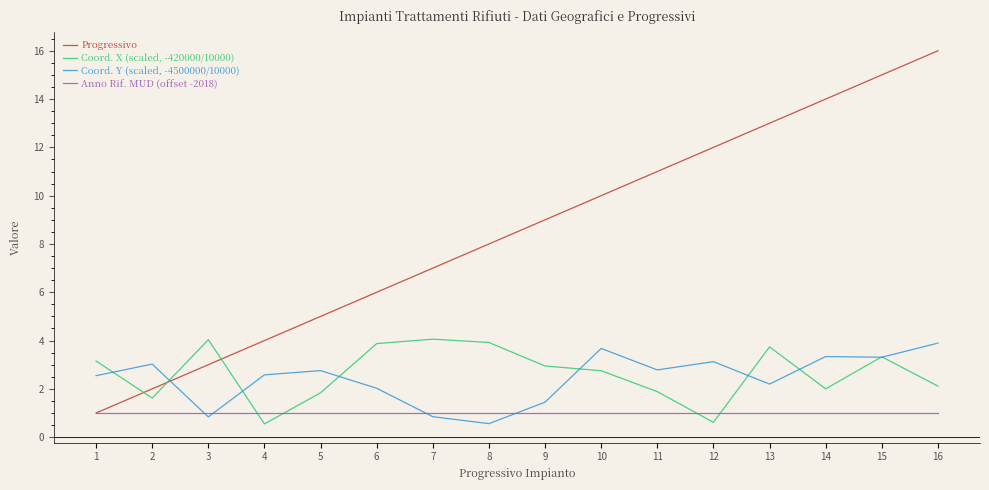

The value of Progressivo at 4 is 4.0. True or false?

True